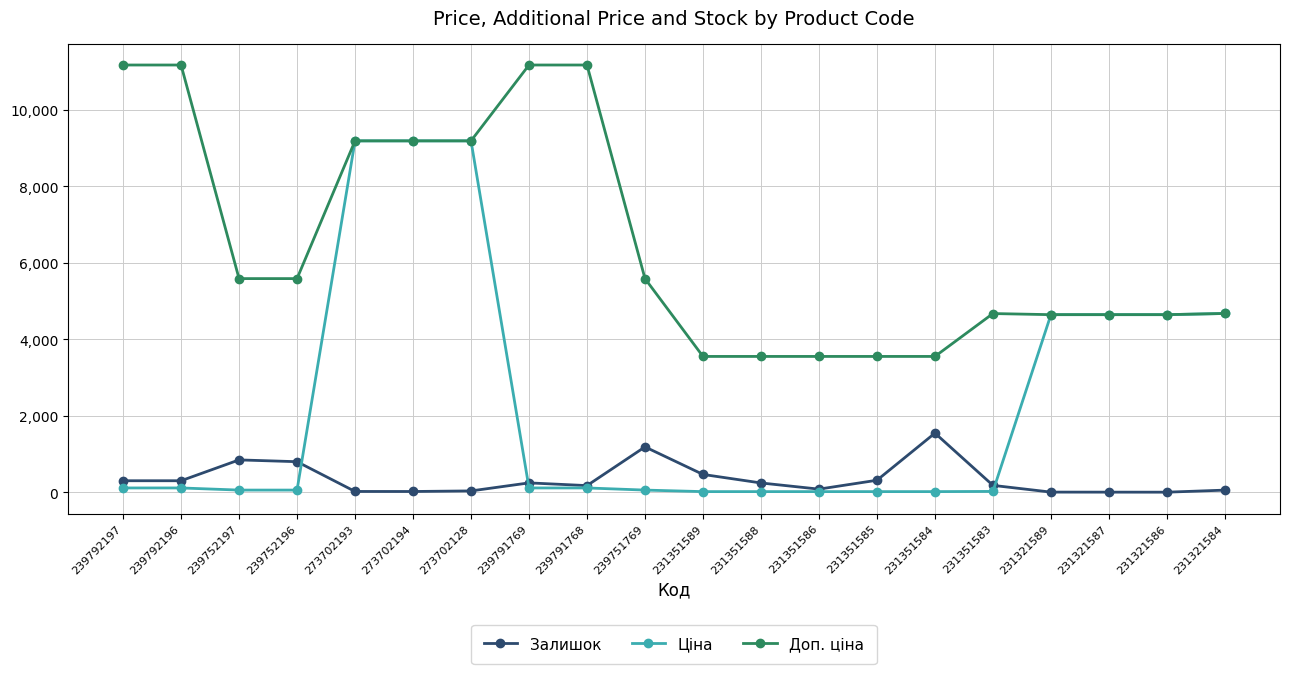

Is it true that Ціна equals 20.8 at 231351583?

True